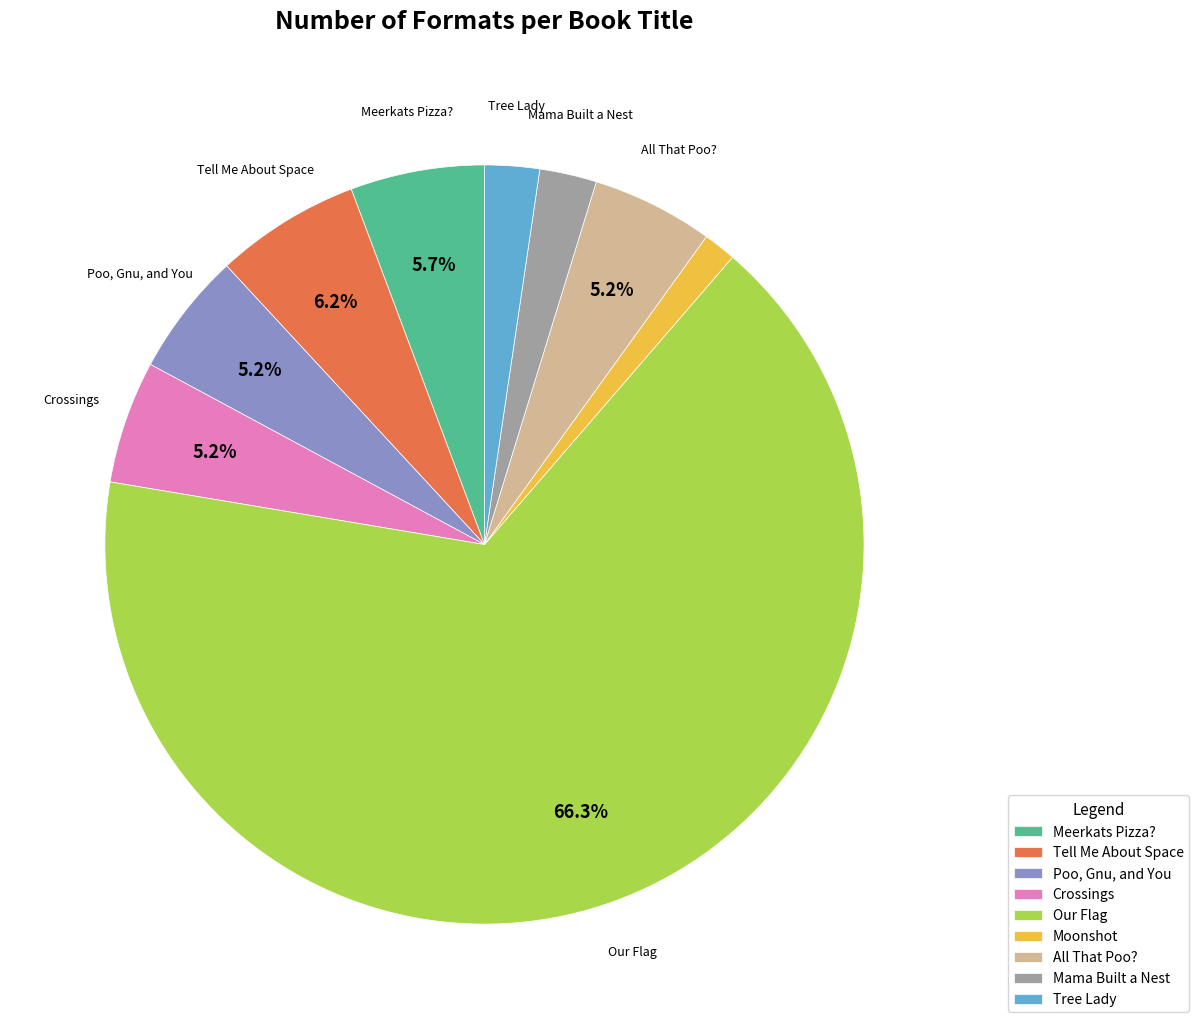

Does any single category account for the majority?

Yes